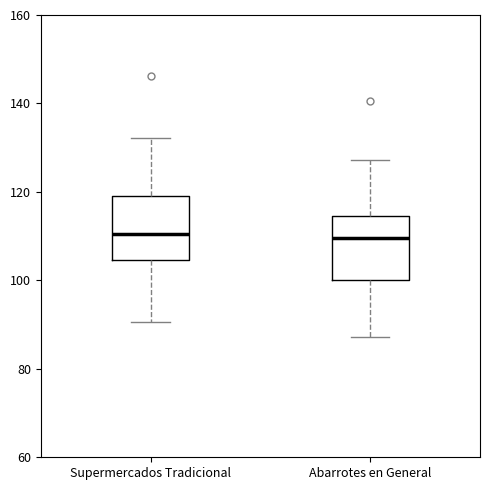

Where does the lower whisker of the box for Supermercados Tradicional end on the y-axis? The values are not printed on the chart, so give them approximately, as read against the axis.

90